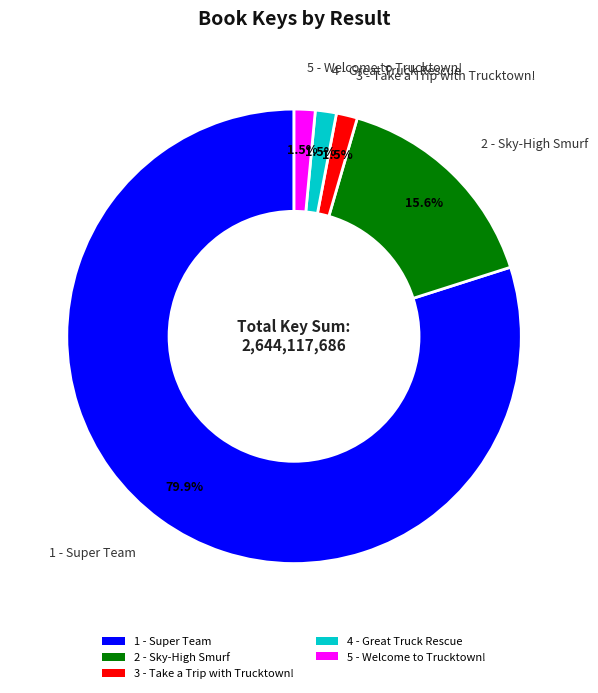

Approximately how many times larger is the value at 4 - Great Truck Rescue compared to 3 - Take a Trip with Trucktown!?

1.0